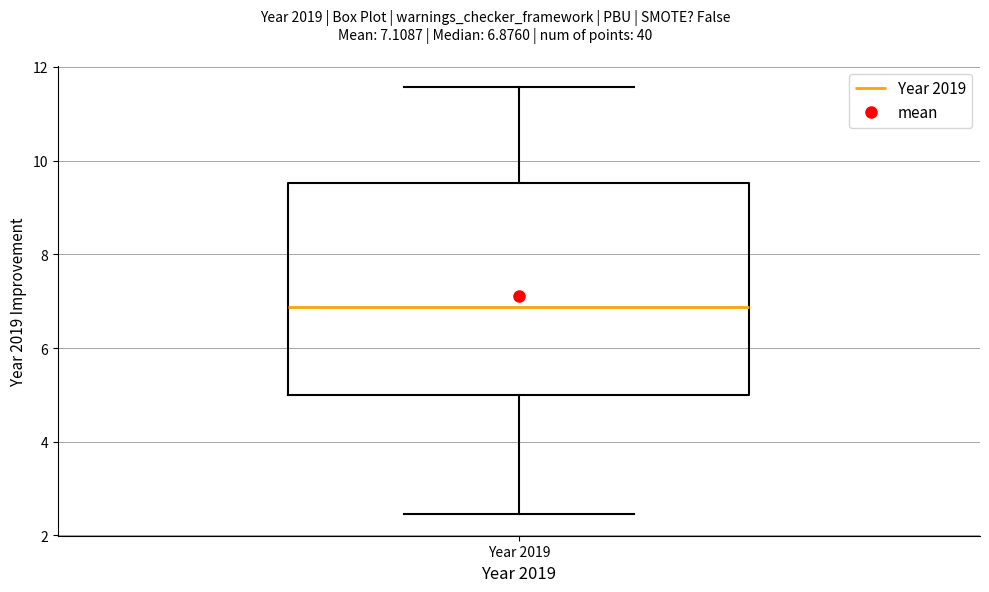

Where does the median line of the box for Year 2019 sit on the y-axis? The values are not printed on the chart, so give them approximately, as read against the axis.

6.8